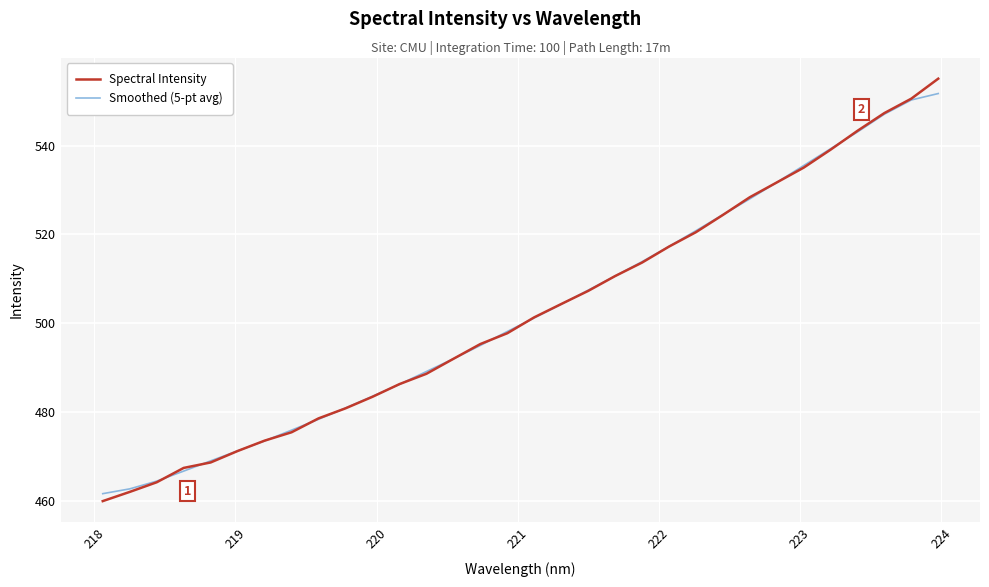

How many distinct data groups are displayed?

2